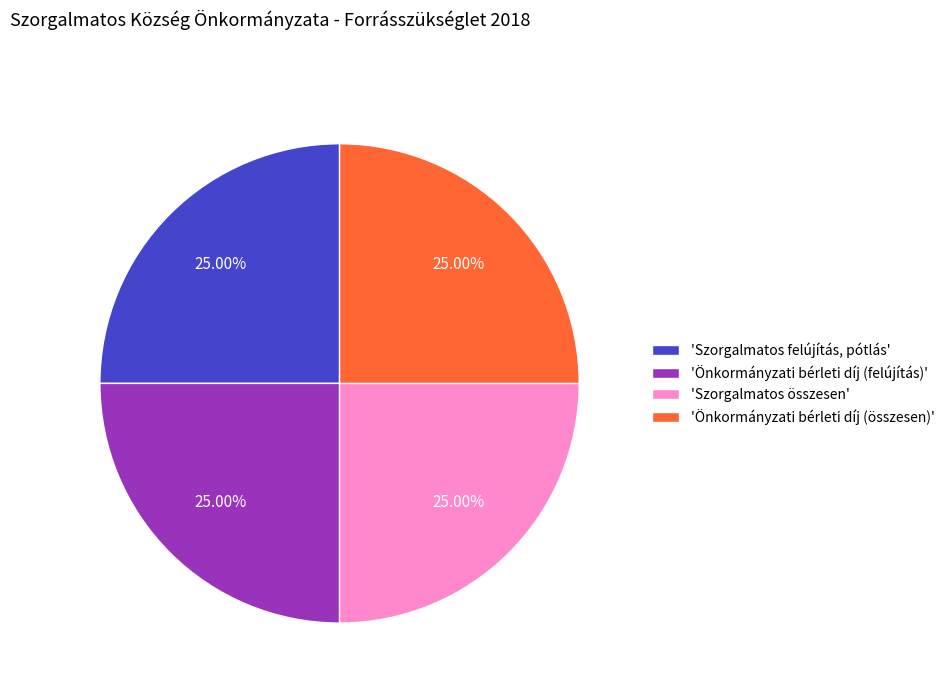

Is there any slice that represents more than half of the pie?

No